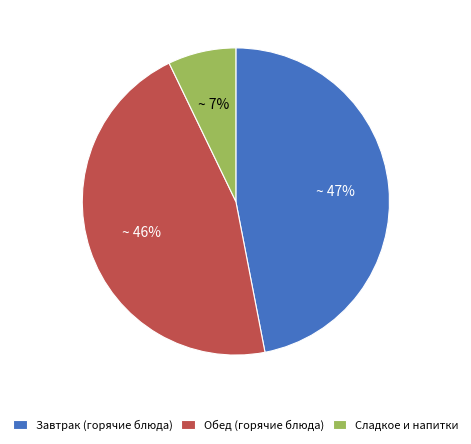

What percentage is the Сладкое и напитки slice, to the nearest percent?

7%